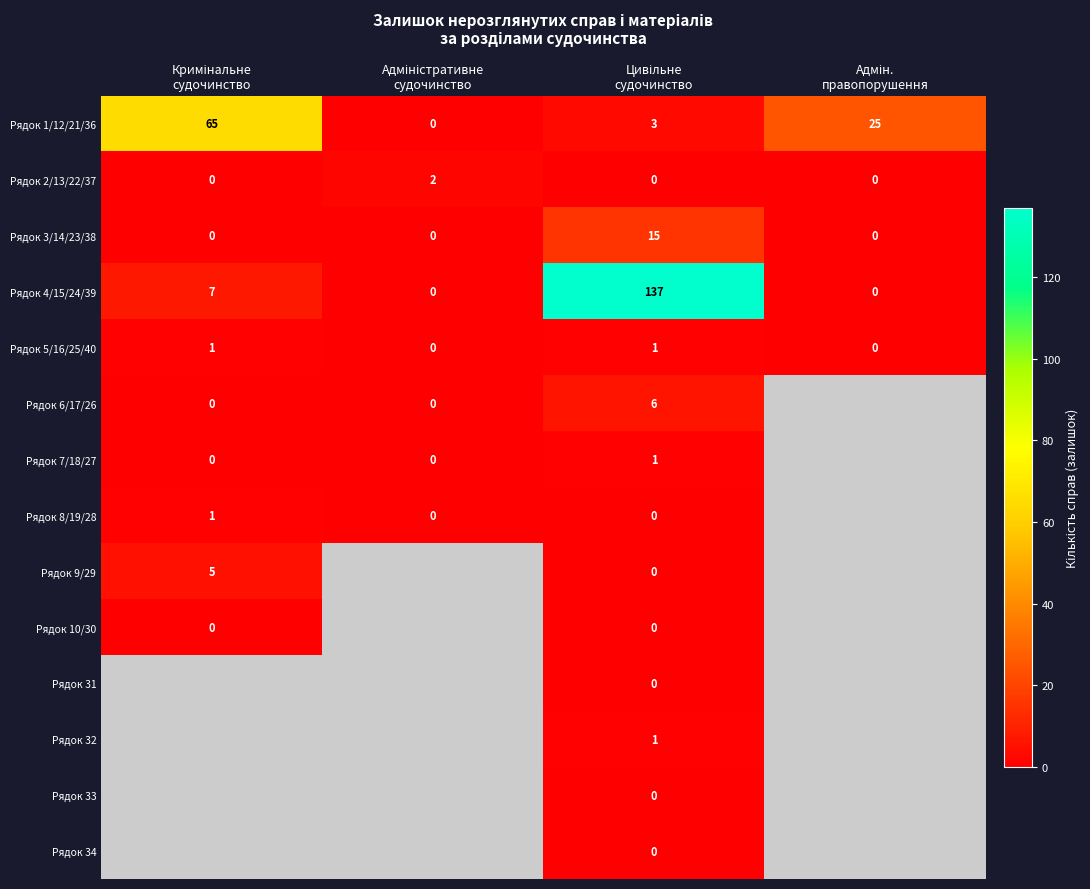

What is the sum of the Рядок 1/12/21/36 values at Кримінальне судочинство and Адміністративне судочинство?

65.0